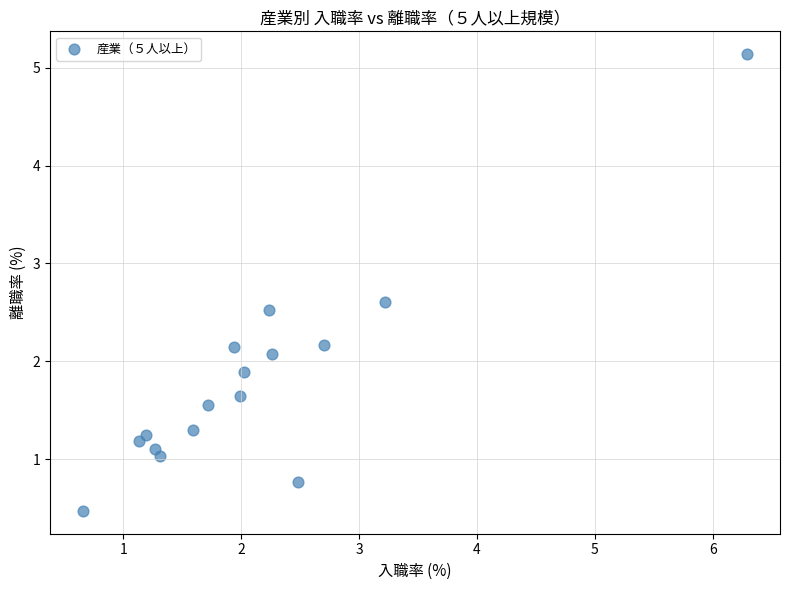

What is the range of Y values (max minus min)?

4.7